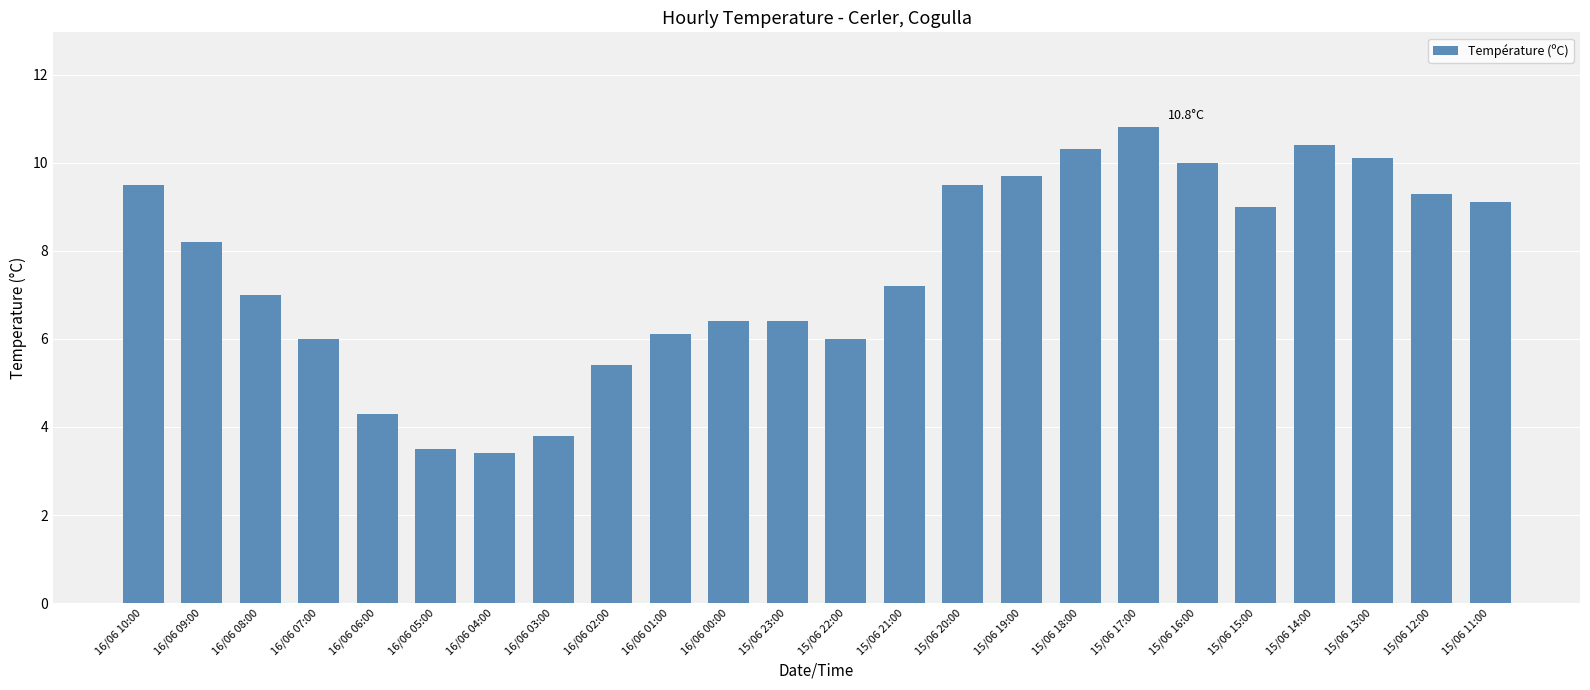

What value does the data have at 15/06 13:00?

10.1